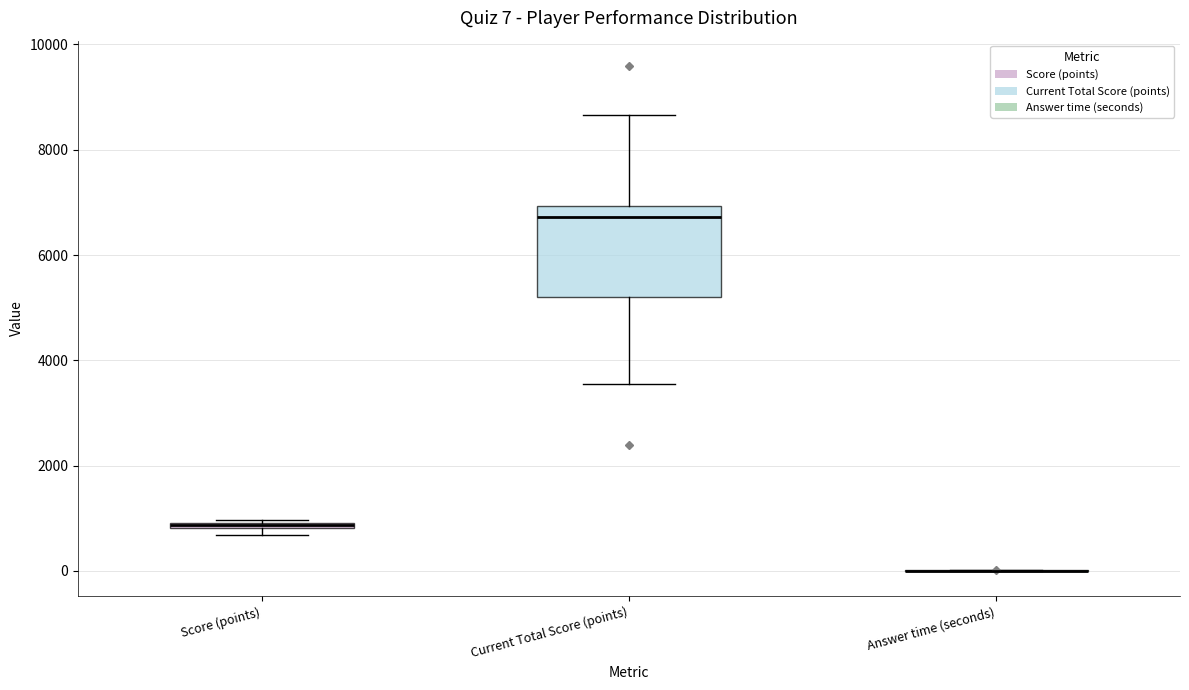

Comparing the boxes themselves (not the whiskers), which one is the tallest?

Current Total Score (points)